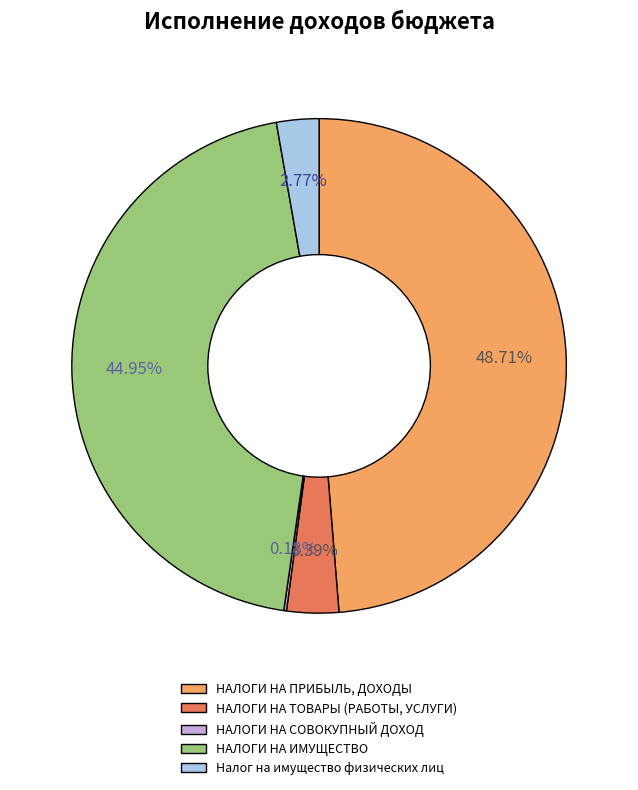

The НАЛОГИ НА ИМУЩЕСТВО slice represents 45% of the pie. True or false?

True